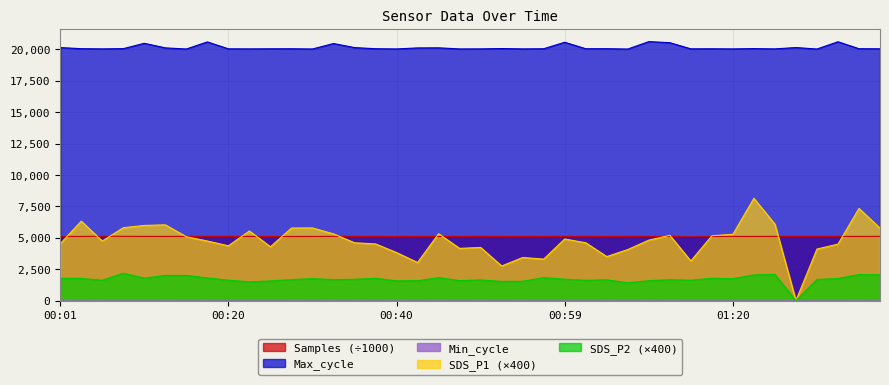

How many series are shown in this chart?

5